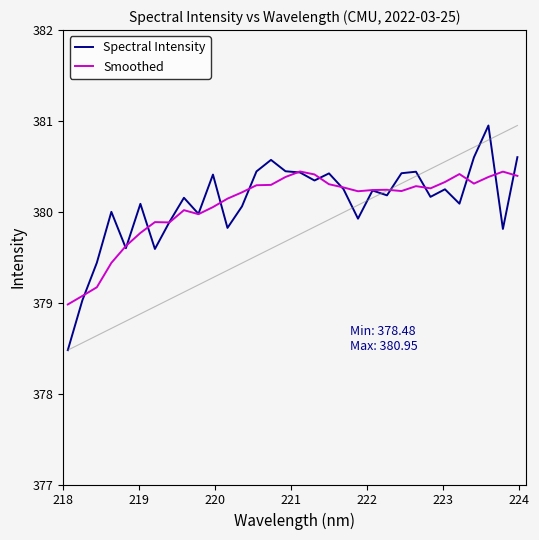

What is the highest value of the Smoothed series?

380.4